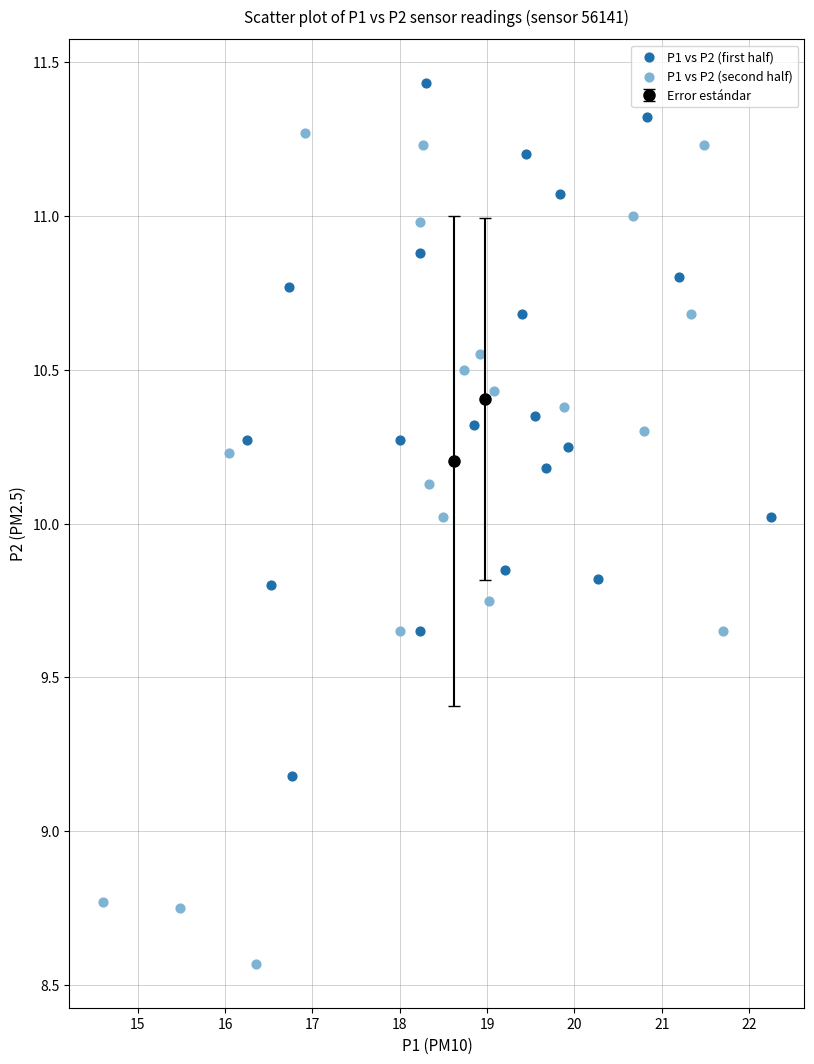

Which series contains the highest Y value?

P1 vs P2 (first half)